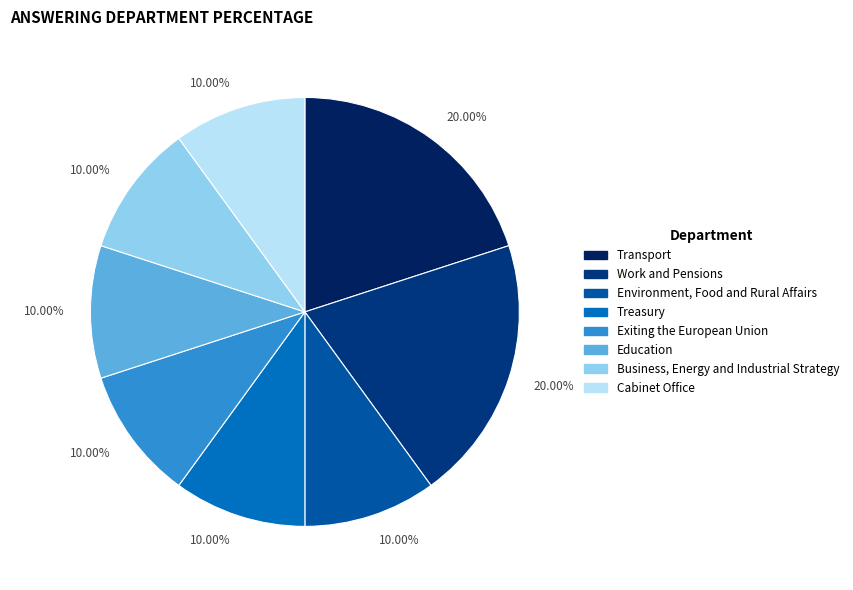

How many slices are in this pie chart?

8